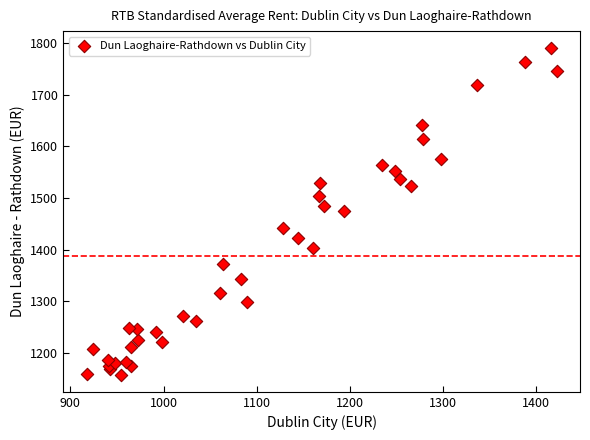

What is the range of Y values (max minus min)?

635.5